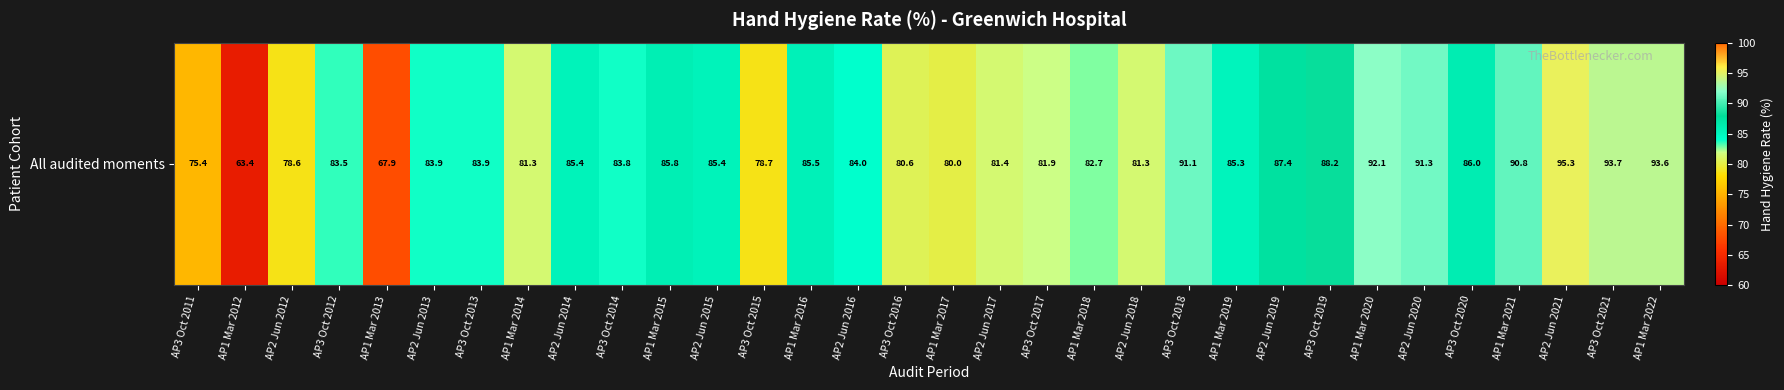

The value at AP2 Jun 2016 is 121.6. True or false?

False